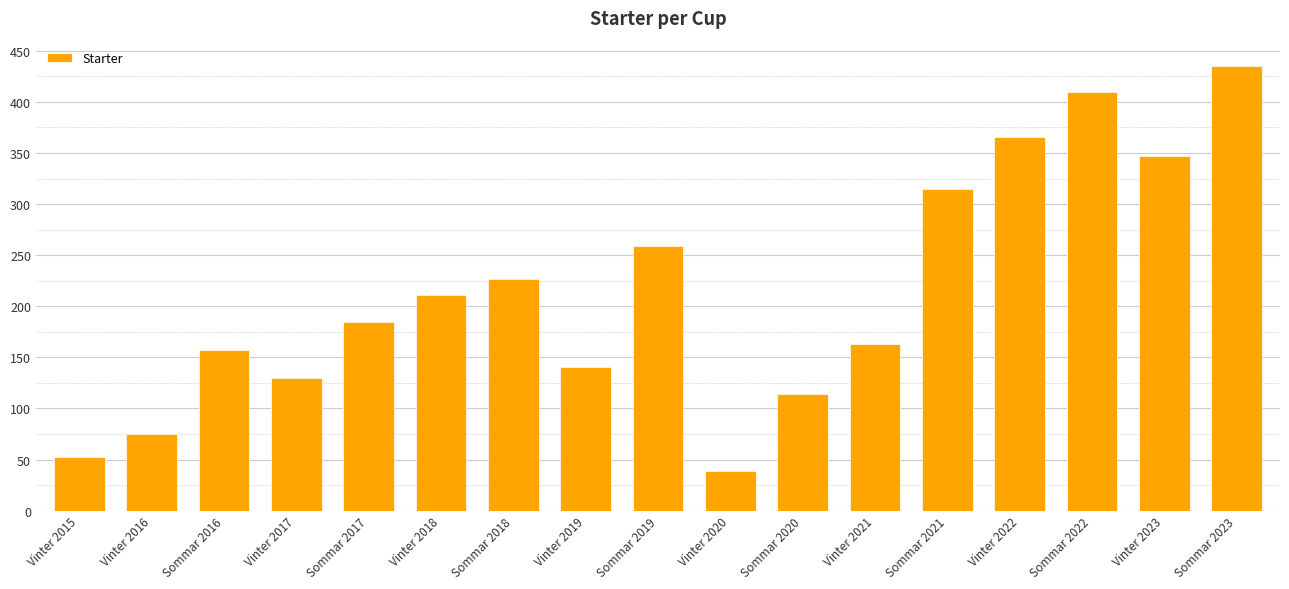

What is the sum of all values?

3626